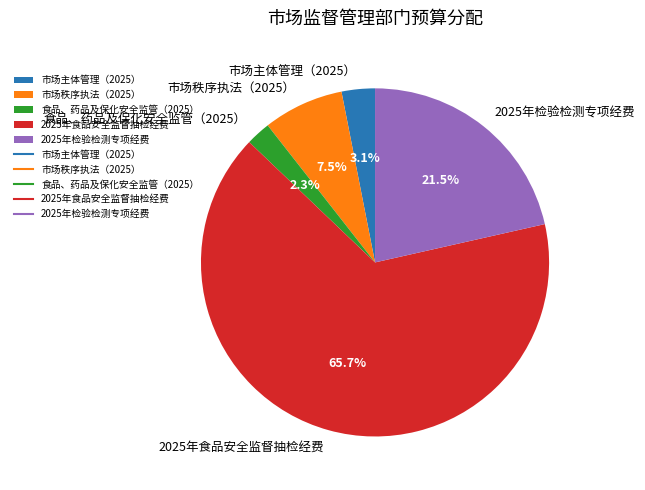

Between 市场秩序执法（2025） and 市场主体管理（2025）, which is larger?

市场秩序执法（2025）